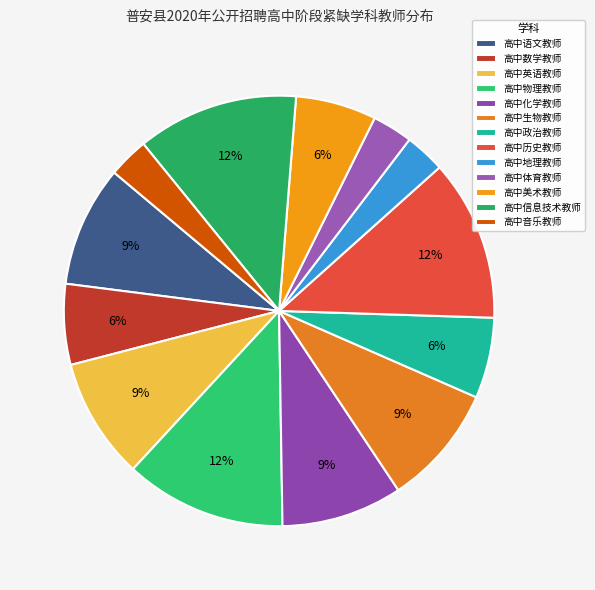

Rank the categories by value from highest to lowest.

高中物理教师, 高中历史教师, 高中信息技术教师, 高中语文教师, 高中英语教师, 高中化学教师, 高中生物教师, 高中数学教师, 高中政治教师, 高中美术教师, 高中地理教师, 高中体育教师, 高中音乐教师